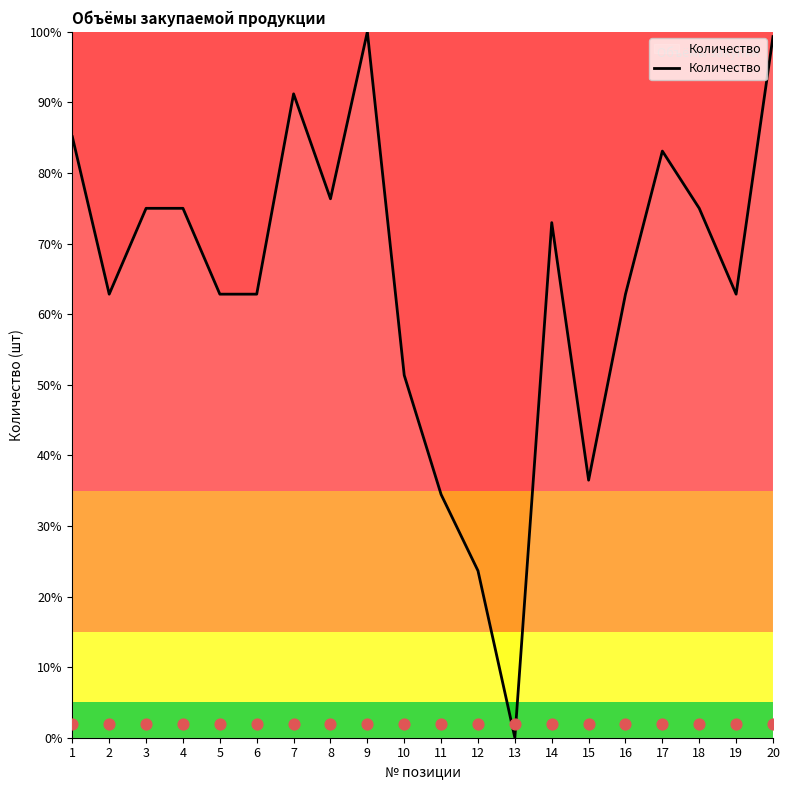

Between 6 and 10, which is larger?

6